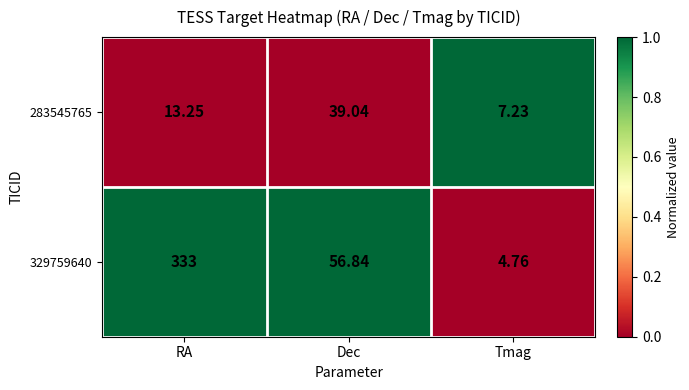

Which series has the largest total across all categories?

329759640